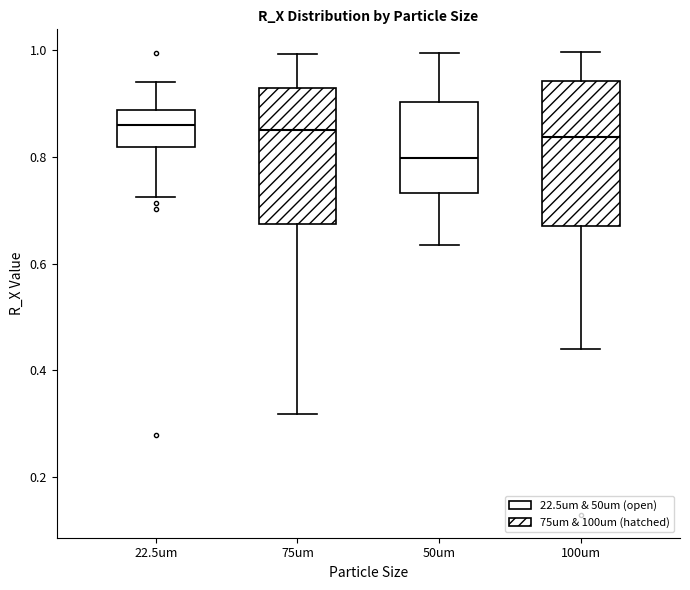

Reading left to right, transcribe this box plot: for each box, give where its median line is, the range the box spans, and where its two whiskers end, as read against the y-axis. The values are not printed on the chart, so give them approximately, as read against the axis.

22.5um: median 0.86, box 0.82 to 0.88, whiskers 0.72 to 0.94
75um: median 0.86, box 0.68 to 0.92, whiskers 0.32 to 1.00
50um: median 0.80, box 0.74 to 0.90, whiskers 0.64 to 1.00
100um: median 0.84, box 0.66 to 0.94, whiskers 0.44 to 1.00